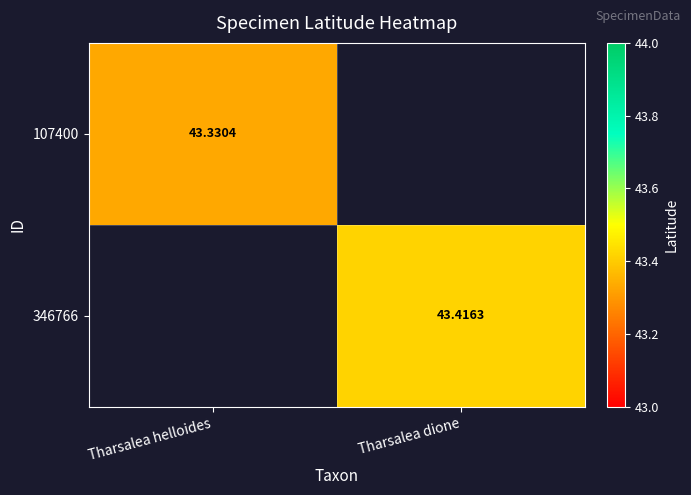

Is the value of 346766 at Tharsalea dione greater than the value of 107400 at Tharsalea helloides?

Yes